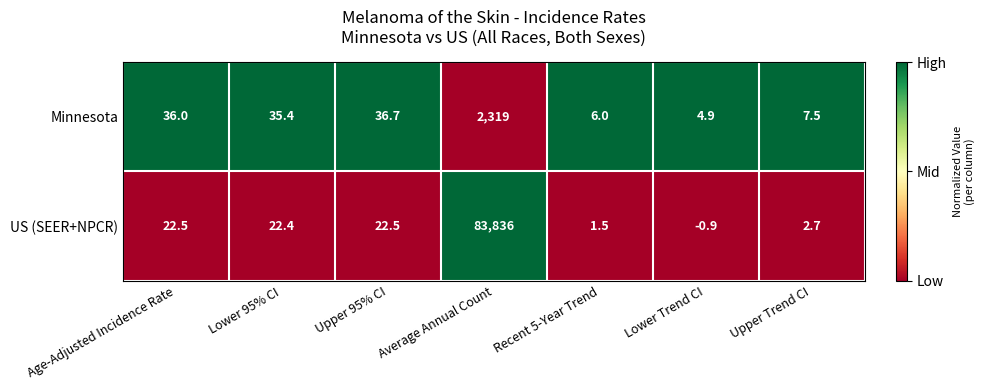

Which series has the largest total across all categories?

US (SEER+NPCR)